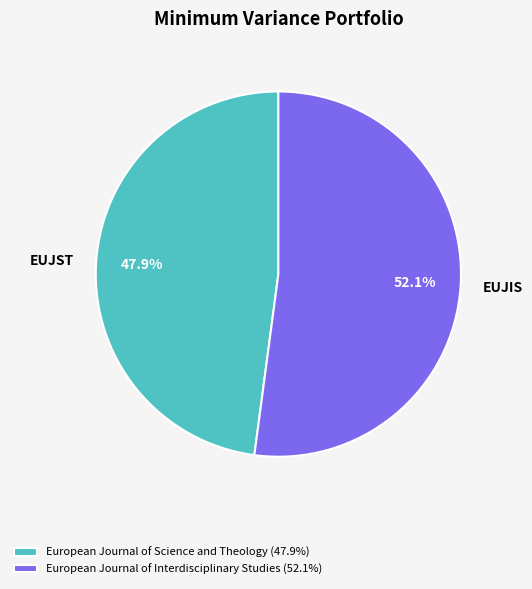

Is there a majority slice in this chart?

Yes